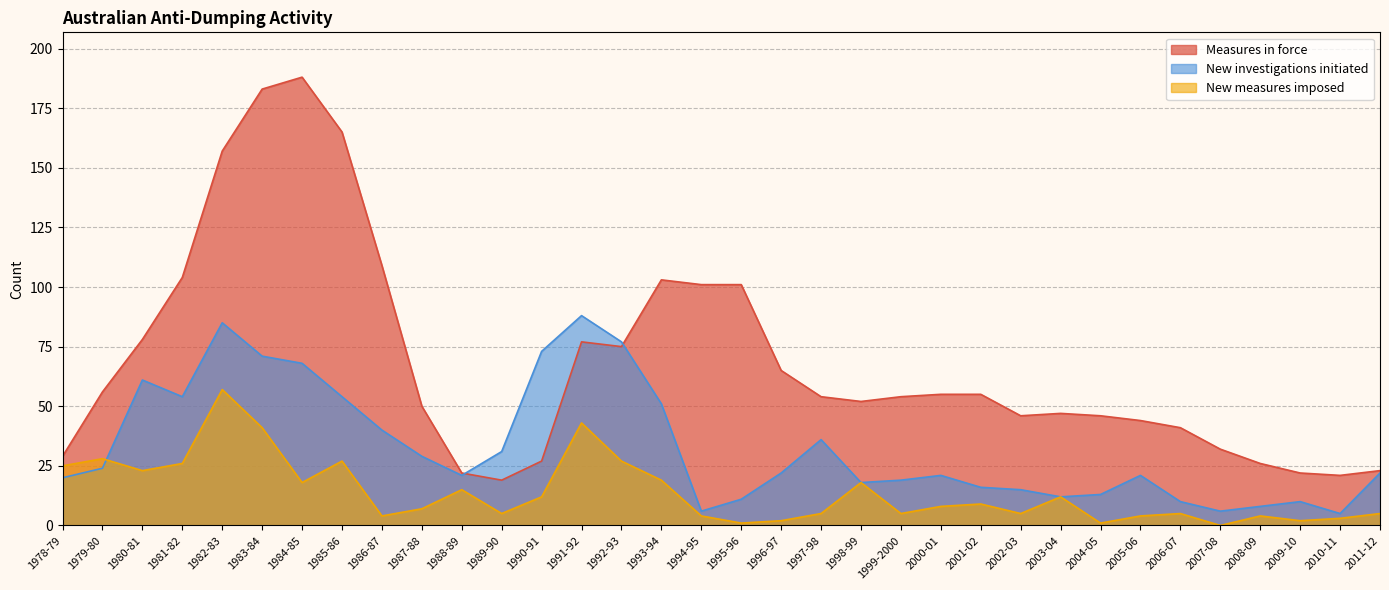

List the series in order of their overall mean, highest first.

Measures in force, New investigations initiated, New measures imposed